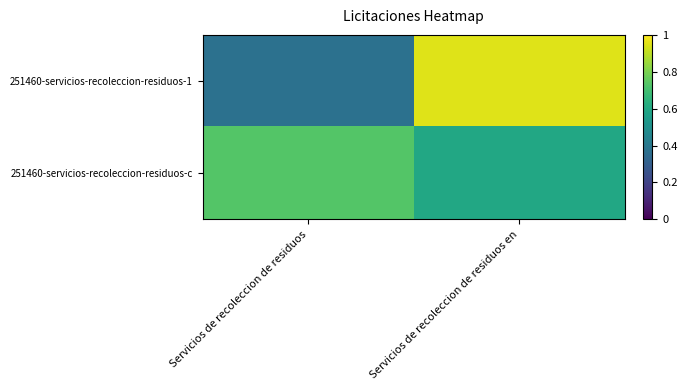

At how many categories does at least one series exceed 0?

2